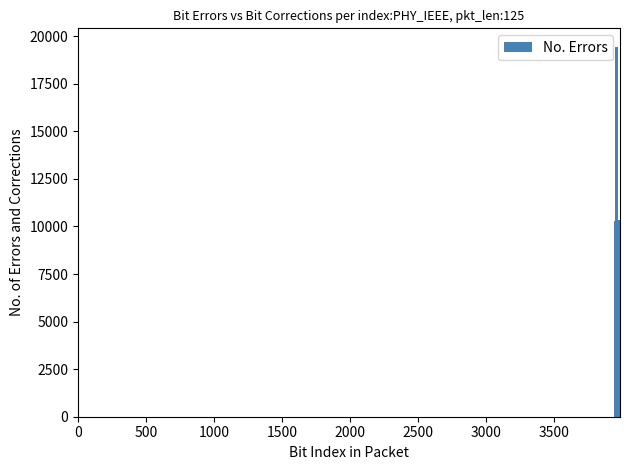

Reading left to right, transcribe all the data shown in this chart.

10283	10295	19444	10304	10315